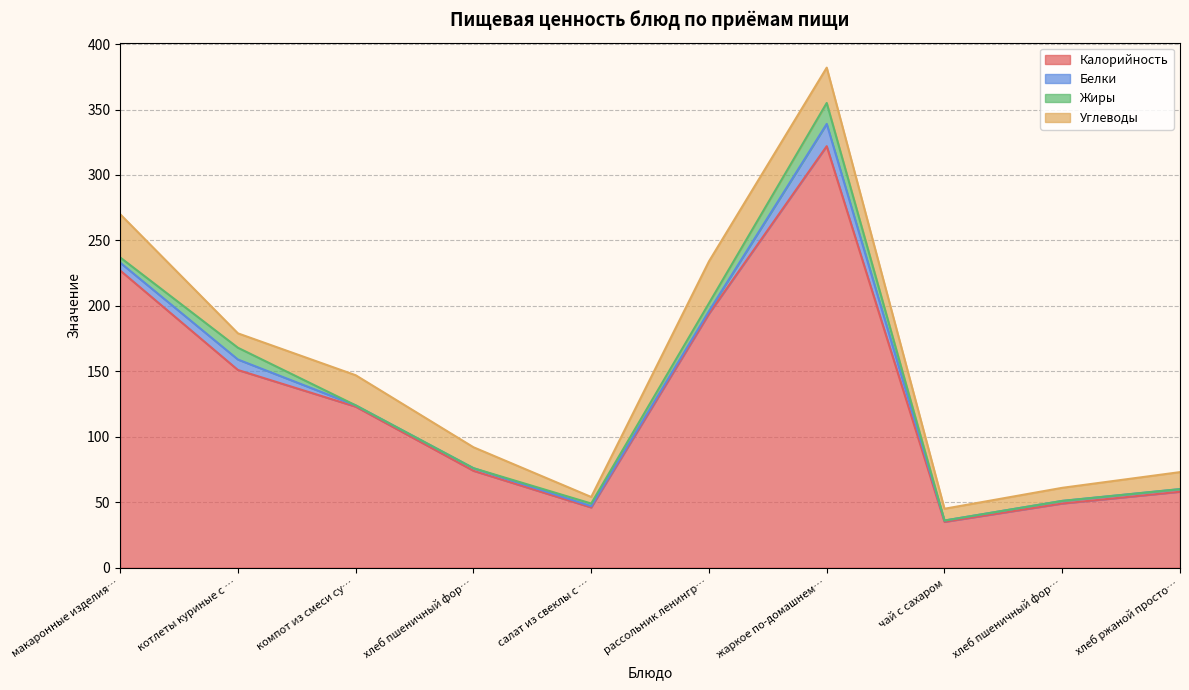

Is it true that Калорийность equals 216 at компот из смеси сухофруктов?

False